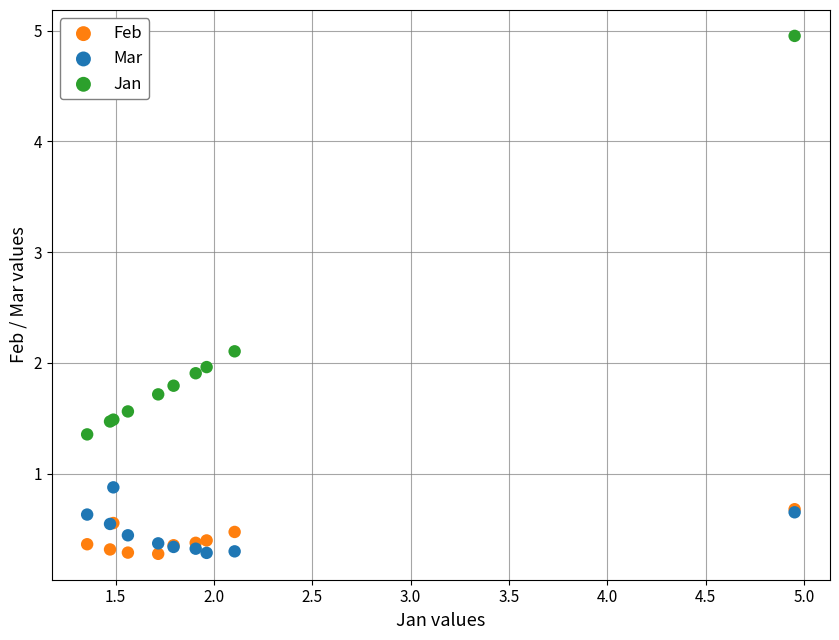

In the Jan series, what Y value is closest to 3?

2.1